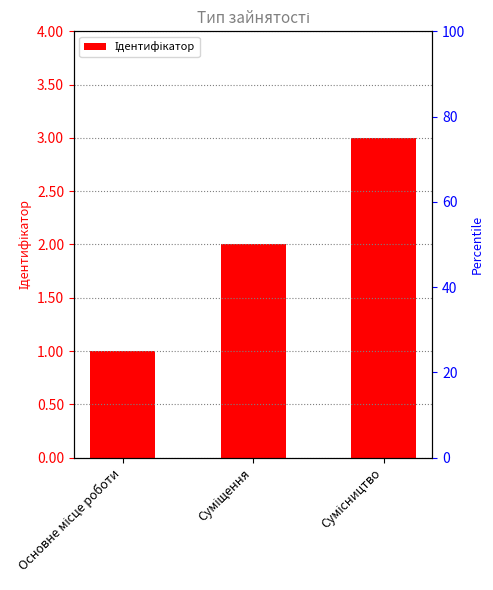

What is the minimum value shown in the chart?

1